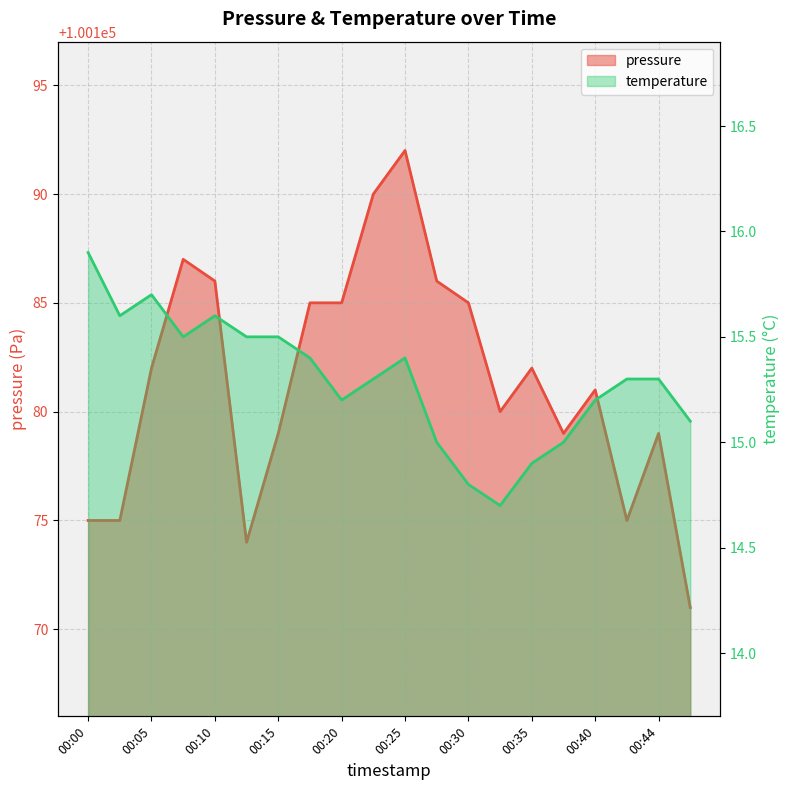

Rank the series by their maximum value, from highest to lowest.

pressure, temperature